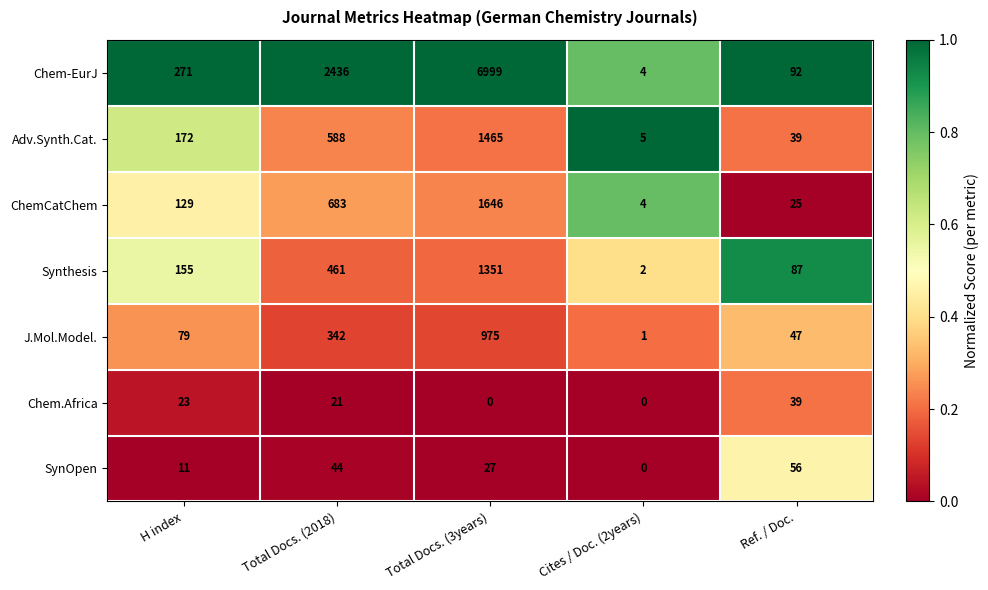

Is the value of Chem-EurJ at Total Docs. (3years) greater than the value of Adv.Synth.Cat. at Cites / Doc. (2years)?

Yes